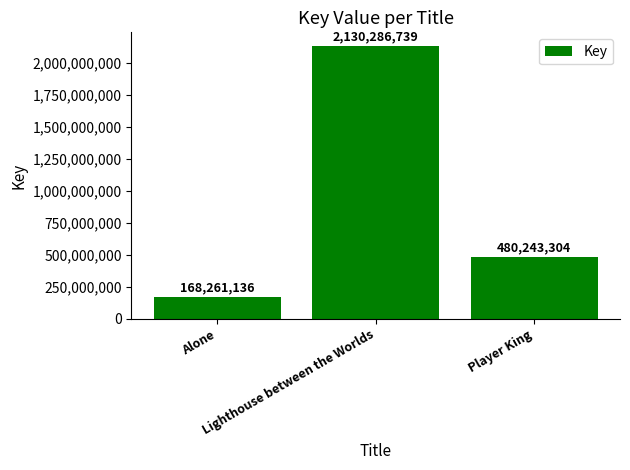

What position from the right is Alone?

3